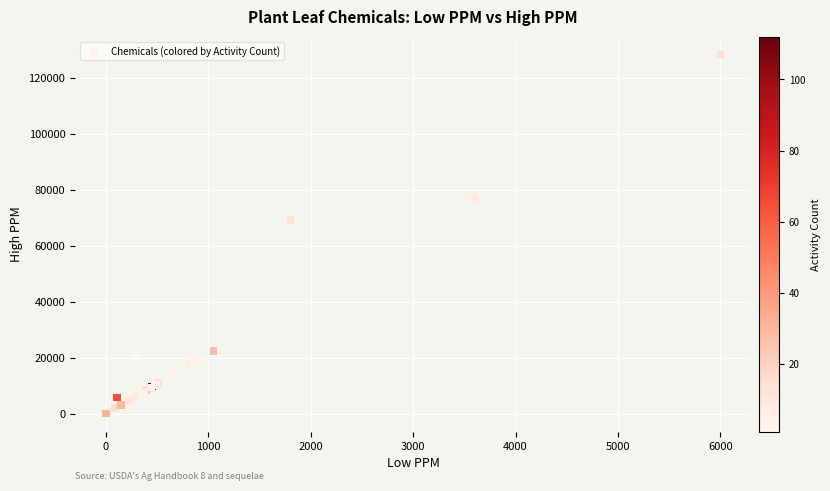

What Y value in the scatter plot is closest to 64114?

69143